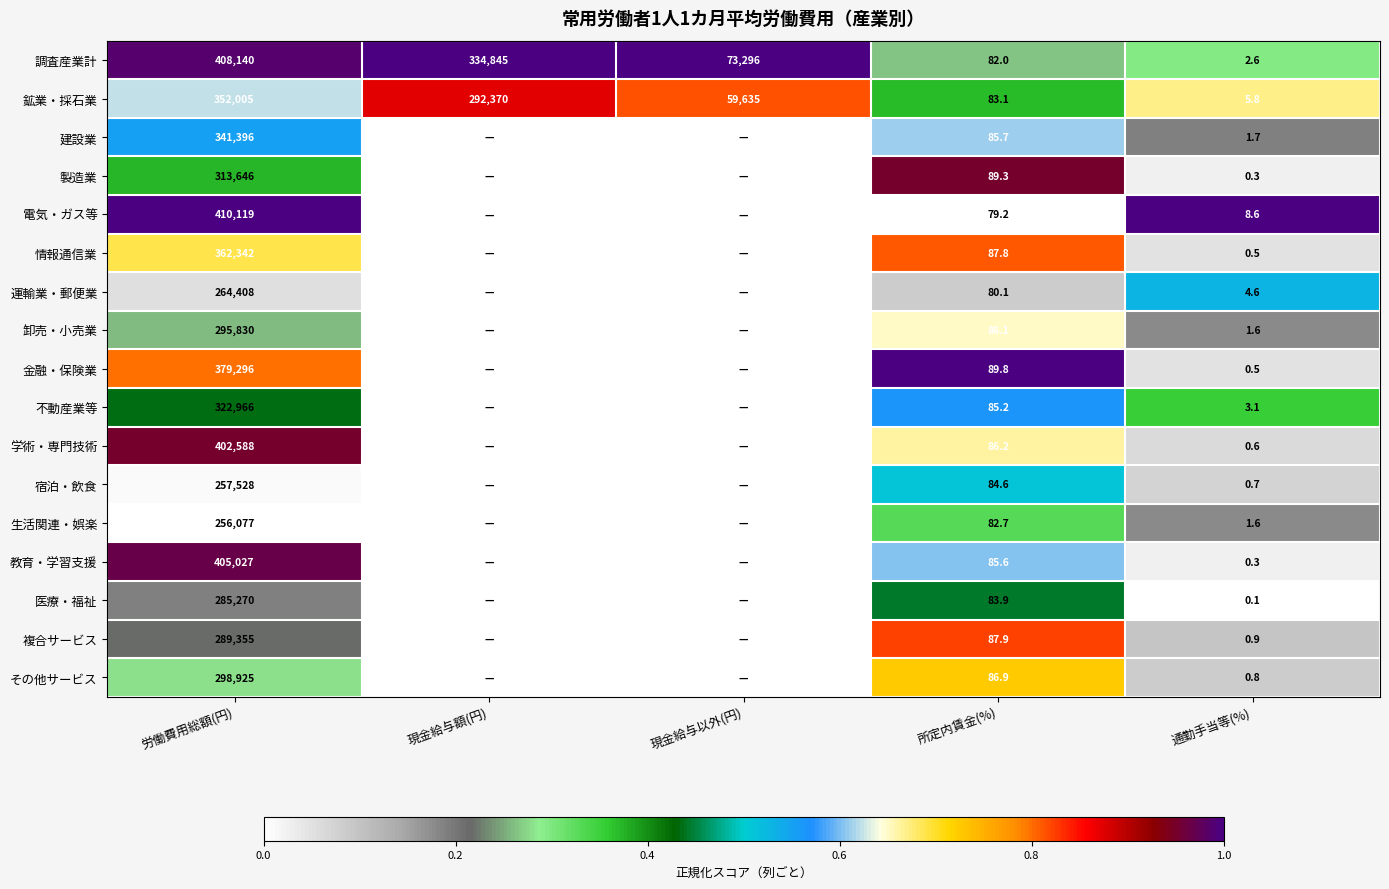

The 金融・保険業 series shows 379296.0 at 労働費用総額(円). True or false?

True